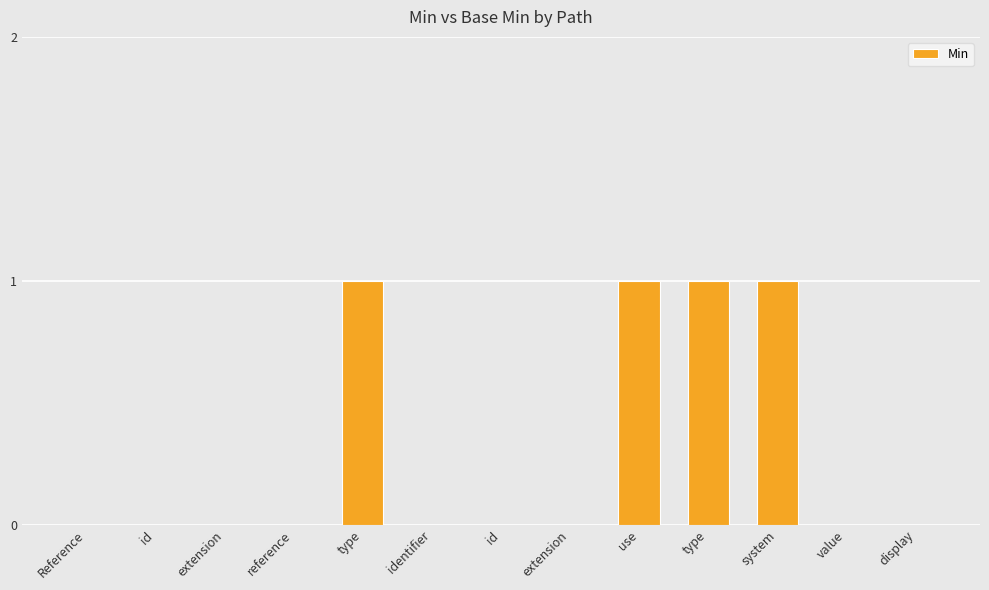

What is the label of the 5th bar from the right?

use